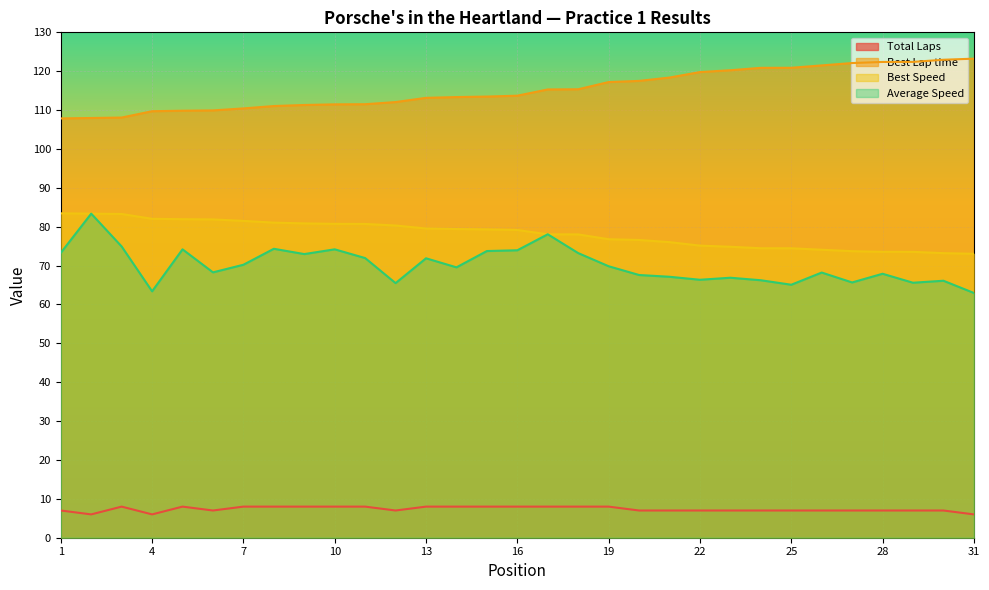

Which category has the highest value in the Average Speed series?

2